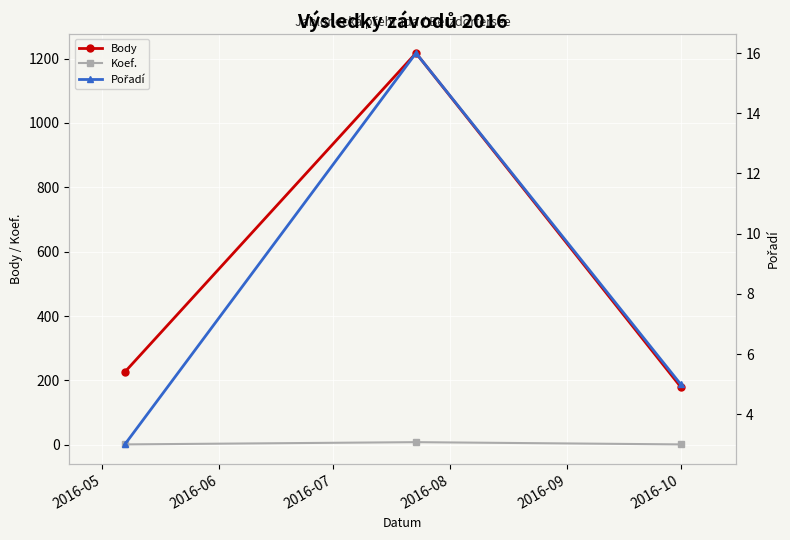

The Body series shows 384 at 2016-06. True or false?

False